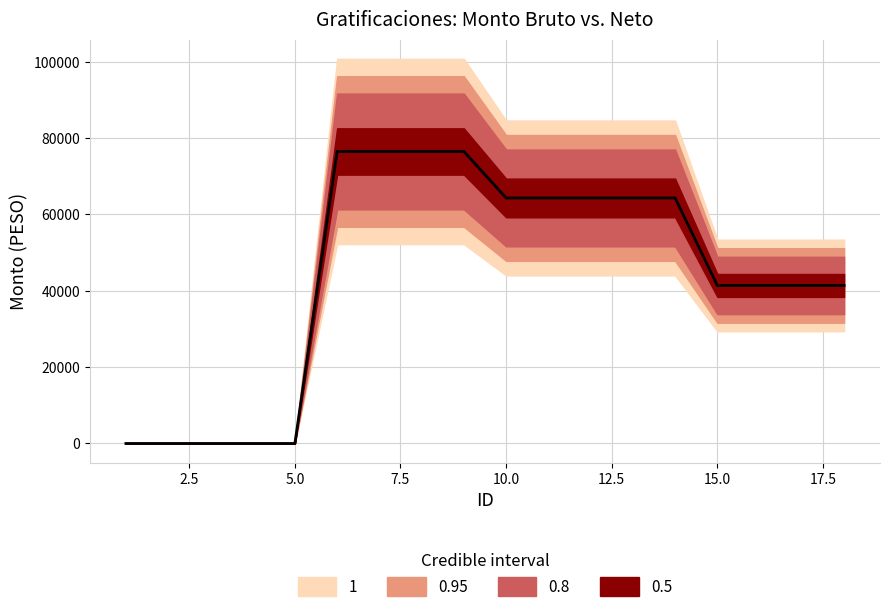

Reading left to right, transcribe all the data shown in this chart.

0.0	0.0	0.0	0.0	0.0	76497.7	76497.7	76497.7	76497.7	64324.9	64324.9	64324.9	64324.9	64324.9	41395.9	41395.9	41395.9	41395.9